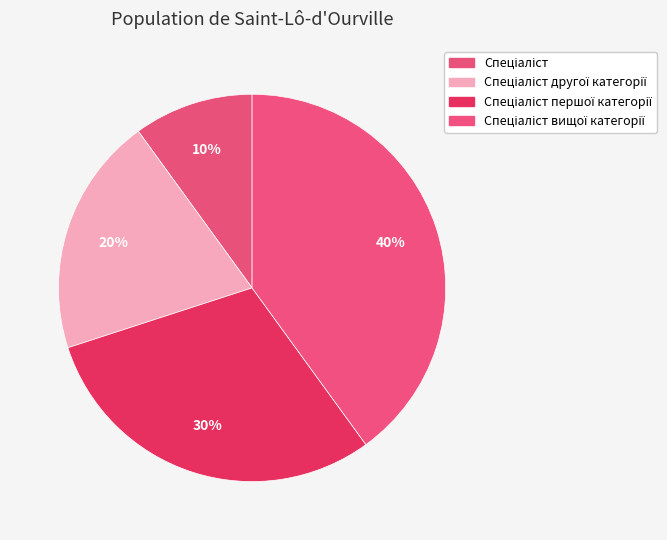

Rank the categories by value from lowest to highest.

Спеціаліст, Спеціаліст другої категорії, Спеціаліст першої категорії, Спеціаліст вищої категорії